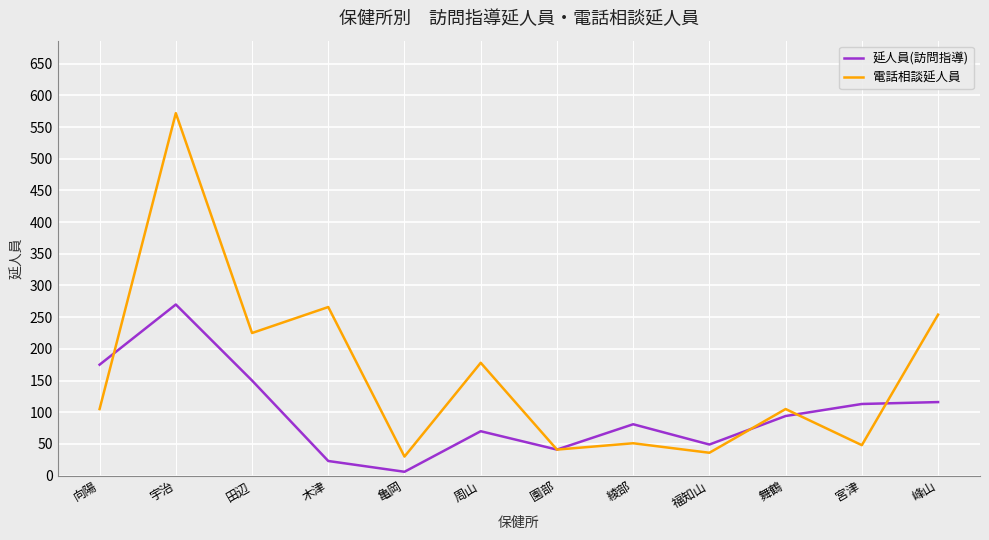

What is the difference between the maximum and second lowest values in the 延人員(訪問指導) series?

247